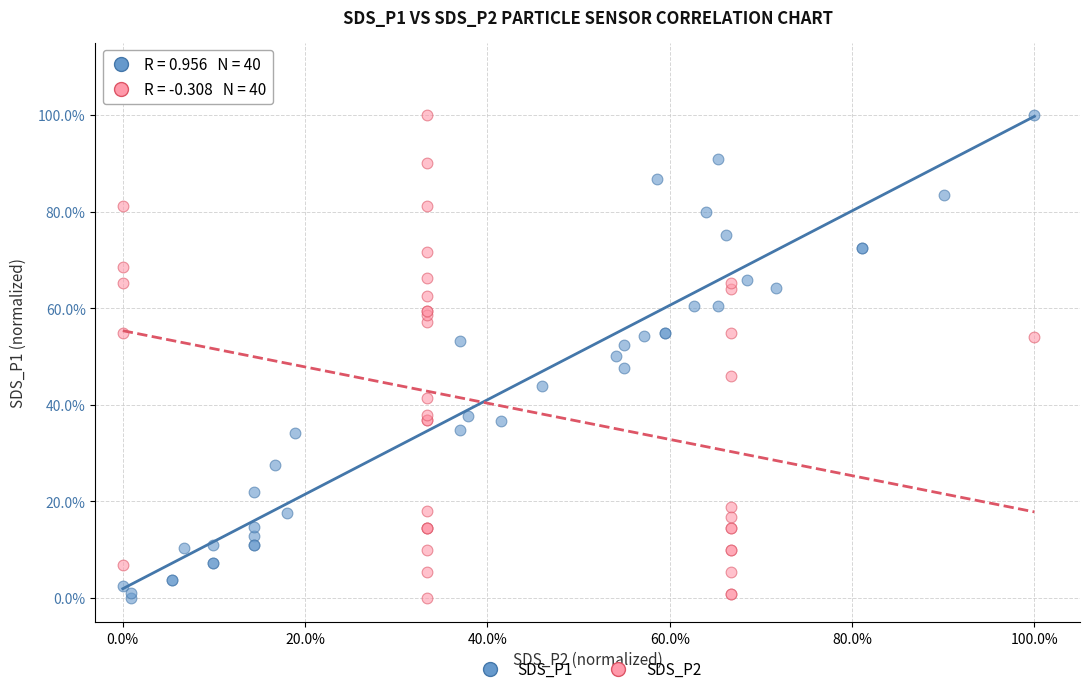

What are all the series names shown in the legend?

SDS_P1, SDS_P2